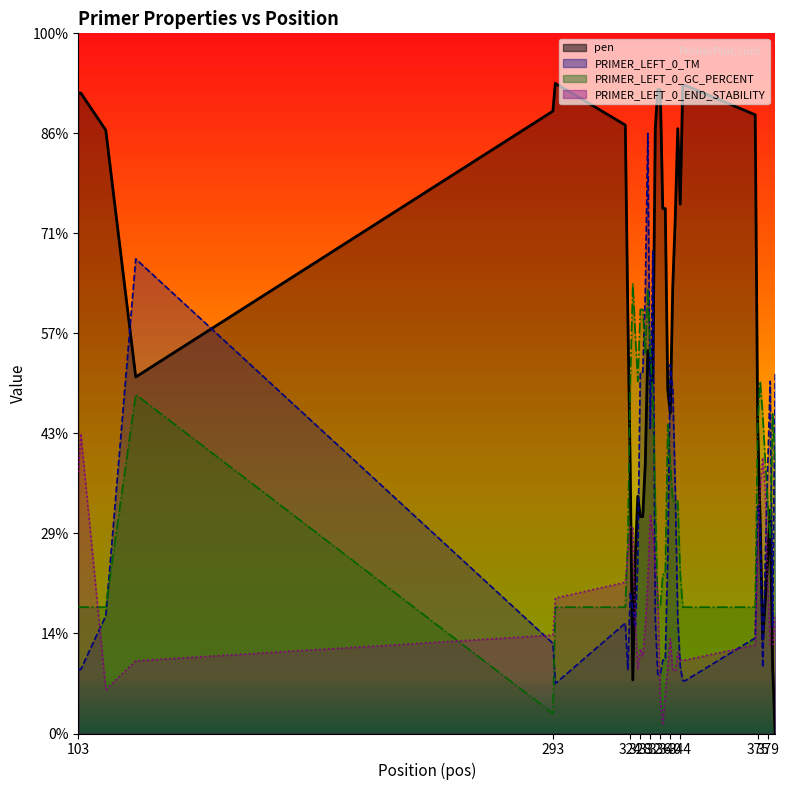

Reading left to right, what are all the values shown in this chart?

pen: 103=64.0	104=64.0	114=60.3	126=35.6	293=62.2	294=65.0	322=60.8	323=42.2	324=26.0	325=5.4	326=17.6	327=23.7	328=21.7	329=21.7	330=27.0	331=38.3	332=36.5	333=35.1	334=60.5	335=64.4	336=64.4	337=52.5	338=52.5	339=34.3	340=32.1	341=44.7	342=51.5	343=60.5	344=52.9	345=64.8	346=64.8	374=61.9	375=30.9	376=21.2	377=9.4	378=13.1	379=17.5	380=22.3	381=6.6	382=0.0
PRIMER_LEFT_0_TM: 103=6.4	104=6.4	114=11.8	126=47.4	293=9.0	294=5.0	322=11.0	323=6.4	324=14.2	325=12.5	326=10.6	327=17.4	328=36.1	329=36.1	330=44.2	331=60.0	332=30.5	333=48.2	334=11.6	335=5.9	336=5.9	337=7.3	338=7.3	339=17.8	340=36.9	341=34.4	342=24.5	343=11.6	344=6.7	345=5.3	346=5.3	374=9.6	375=22.7	376=21.0	377=6.6	378=17.0	379=26.5	380=35.2	381=10.7	382=36.0
PRIMER_LEFT_0_GC_PERCENT: 103=12.6	104=12.6	114=12.6	126=33.9	293=2.0	294=12.6	322=12.6	323=19.4	324=35.2	325=45.0	326=39.9	327=35.2	328=42.4	329=42.4	330=38.0	331=44.5	332=38.0	333=33.9	334=23.3	335=12.6	336=12.6	337=15.9	338=15.9	339=30.9	340=26.9	341=23.3	342=23.3	343=23.3	344=15.9	345=12.6	346=12.6	374=12.6	375=30.9	376=35.2	377=32.0	378=27.4	379=23.3	380=19.4	381=32.0	382=27.4
PRIMER_LEFT_0_END_STABILITY: 103=26.1	104=30.0	114=4.4	126=7.3	293=9.8	294=13.5	322=15.1	323=18.1	324=20.6	325=20.6	326=11.1	327=6.4	328=8.5	329=7.7	330=10.9	331=15.6	332=21.9	333=20.0	334=16.8	335=13.8	336=3.5	337=1.0	338=4.2	339=6.8	340=9.5	341=6.3	342=6.3	343=8.1	344=7.3	345=7.3	346=7.3	374=8.9	375=18.2	376=24.6	377=27.6	378=24.6	379=15.2	380=8.9	381=8.8	382=11.8